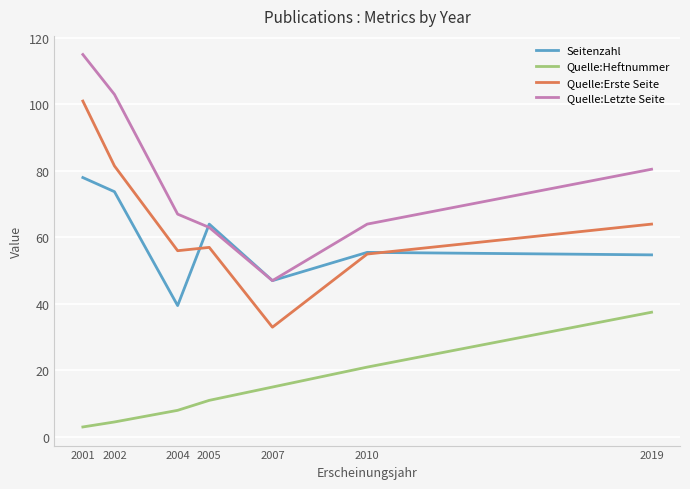

At which label does Seitenzahl first exceed 55?

2001